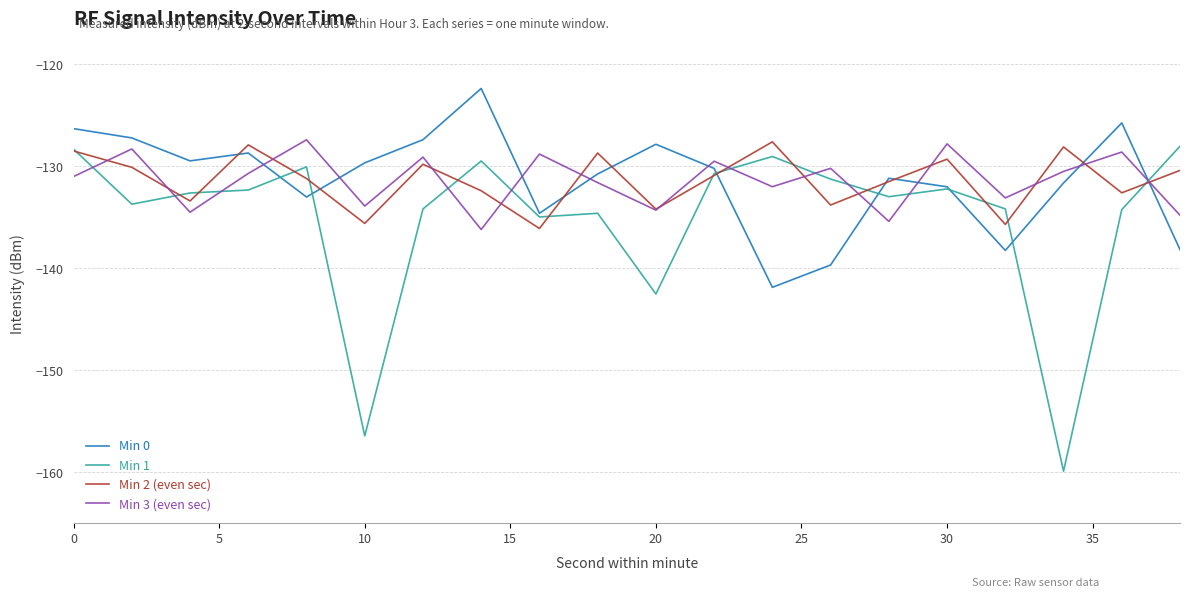

What is the minimum value shown in the chart?

-159.9